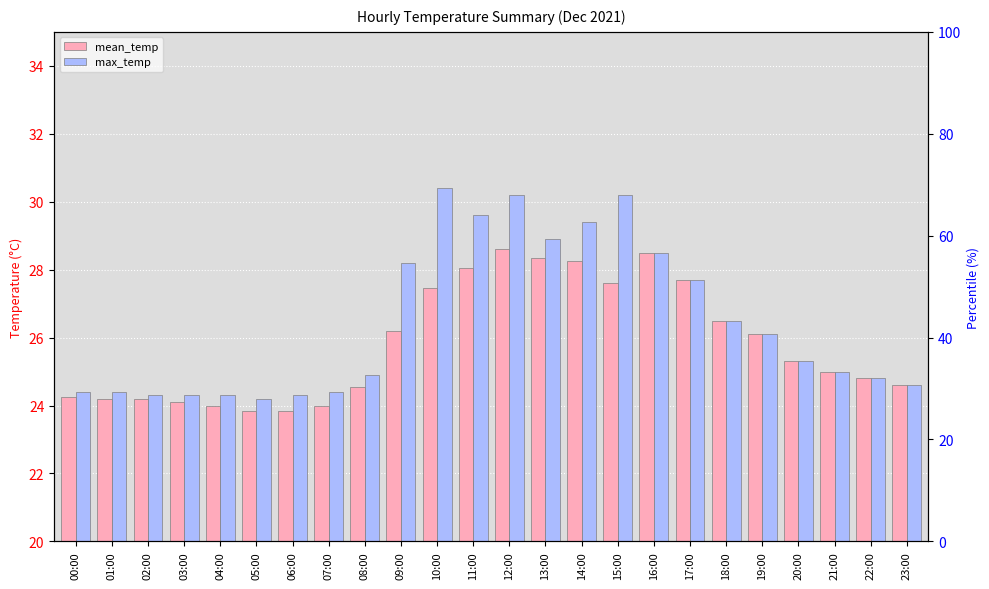

At 10:00, list the series in order from smallest to largest.

mean_temp, max_temp